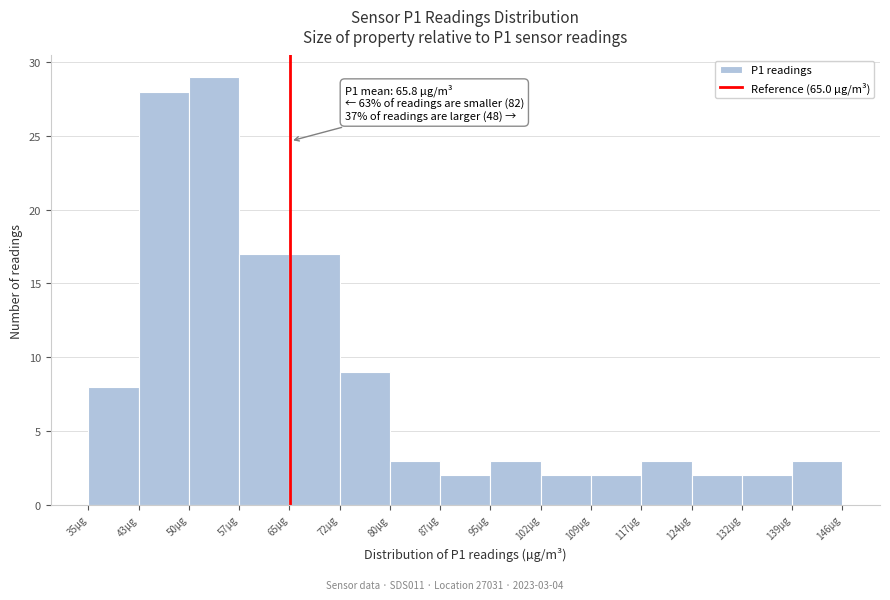

Which range on the x-axis has the tallest bar?

50 to 57